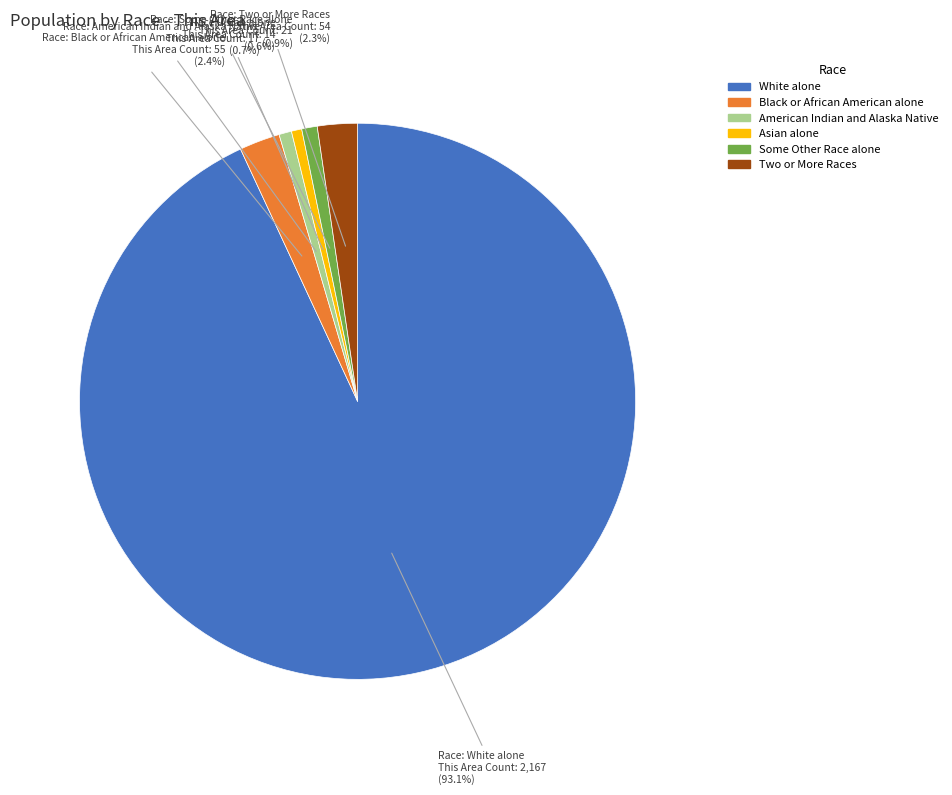

The Some Other Race alone slice represents 12% of the pie. True or false?

False